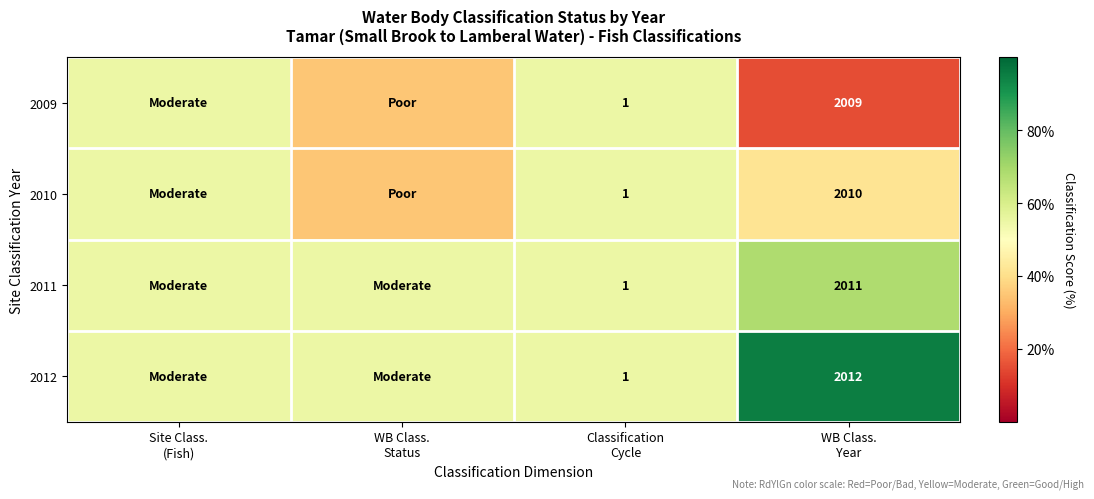

Which has a higher value, Classification
Cycle or WB Class.
Year?

Classification
Cycle